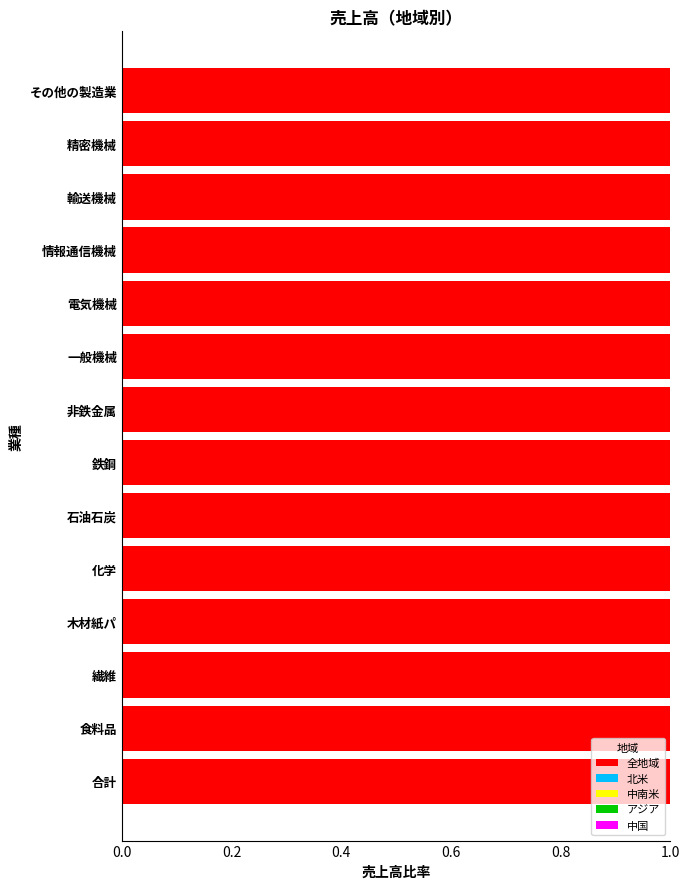

At 0.6, list the series in order from smallest to largest.

中国, 中南米, アジア, 北米, 全地域